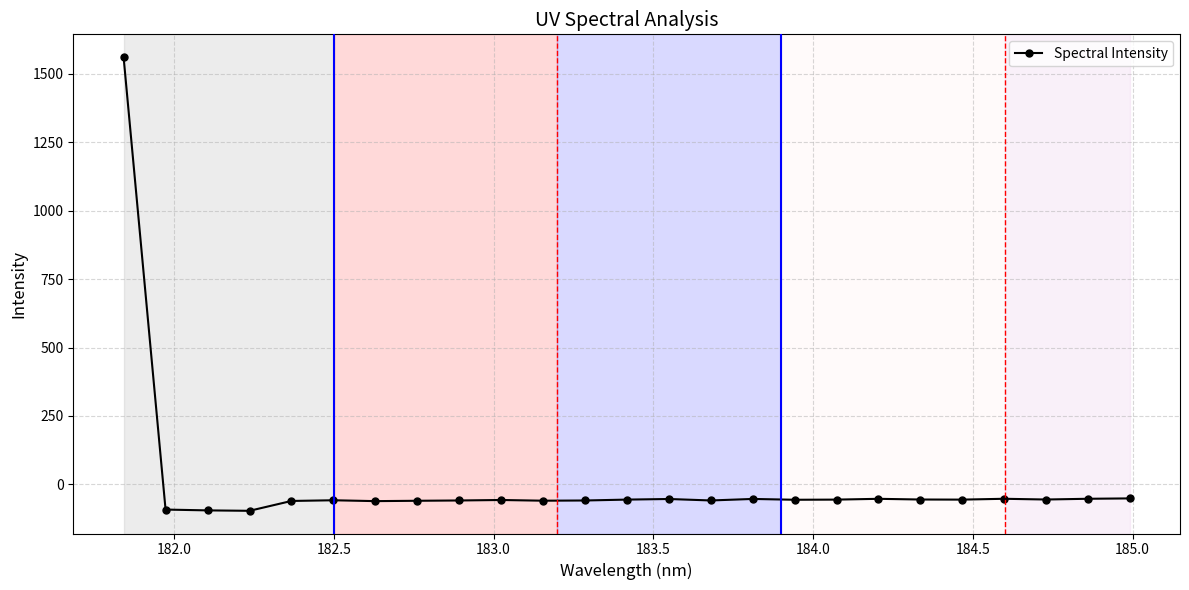

What is the average value?

3.7